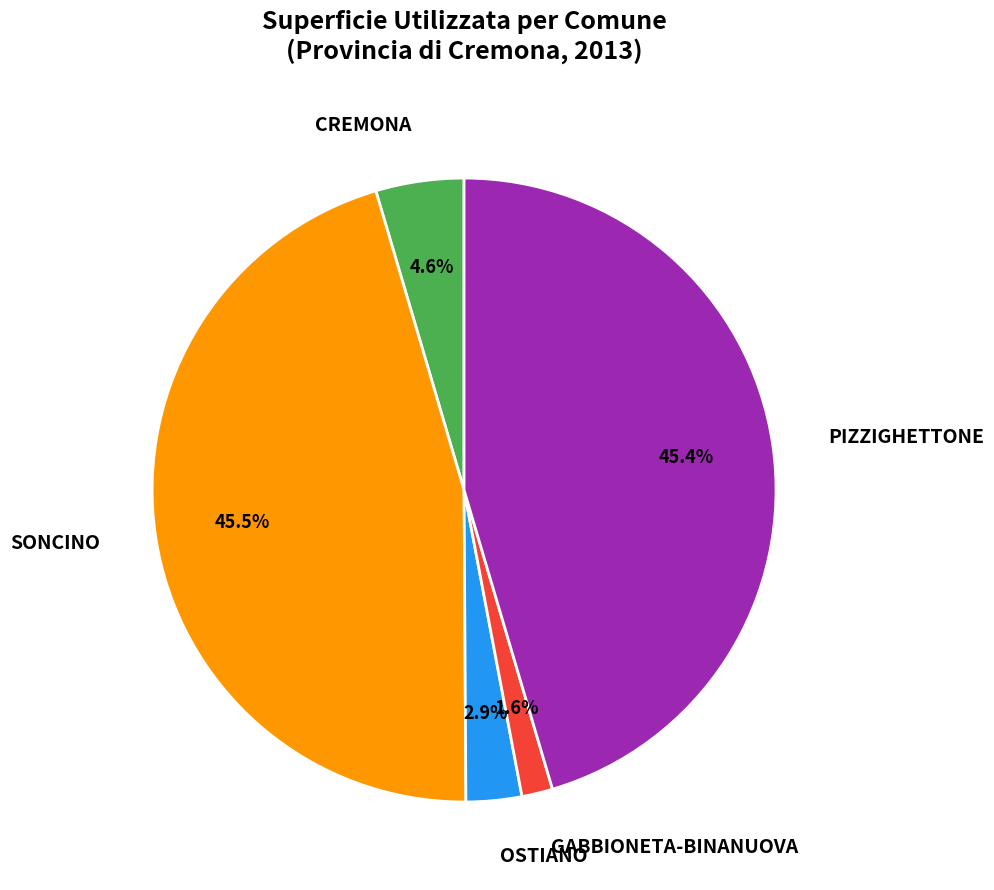

Is it true that GABBIONETA-BINANUOVA is 16% of the pie?

False